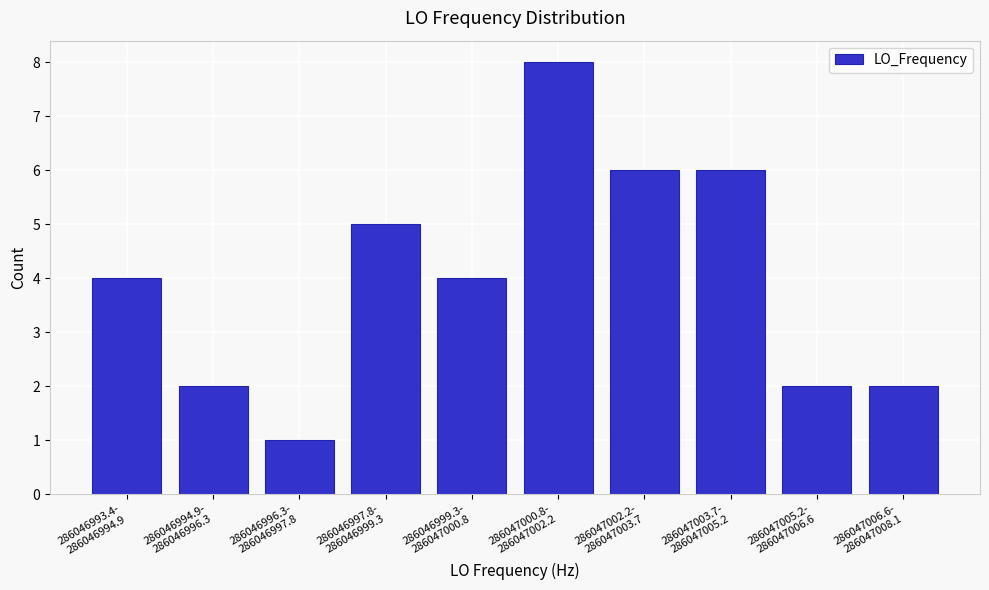

Reading right to left, what are all the values shown in this chart?

2	2	6	6	8	4	5	1	2	4